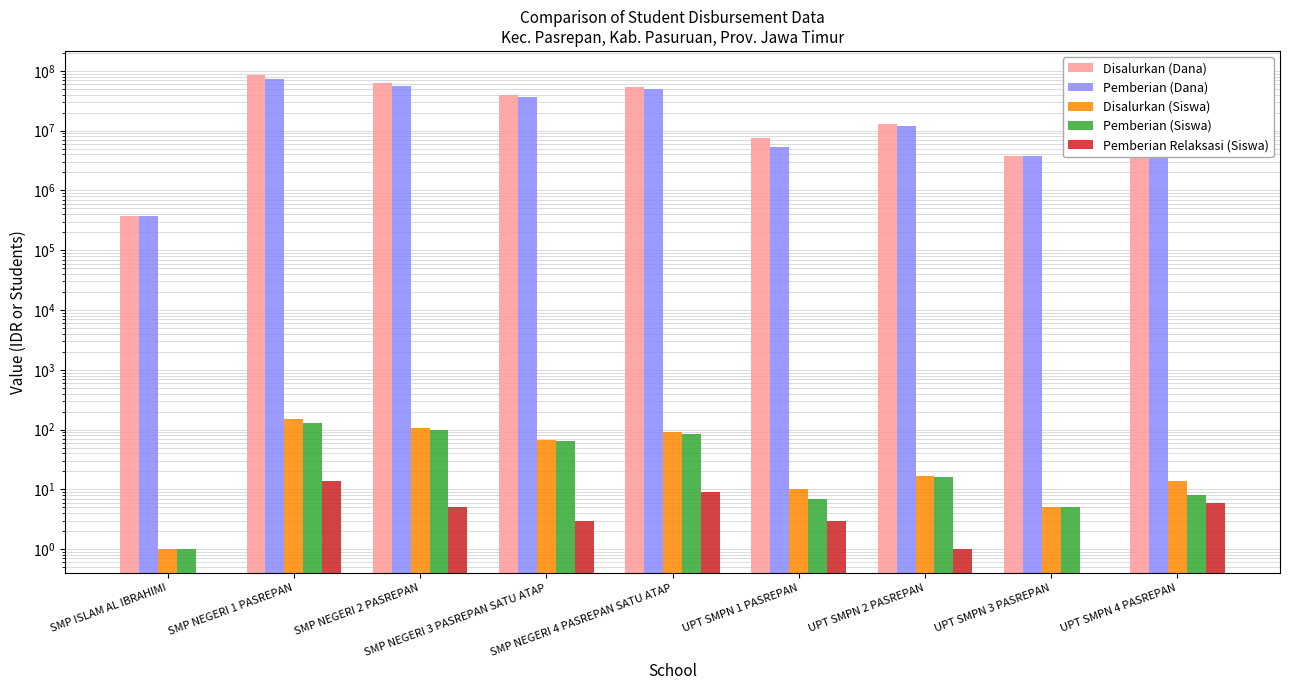

Between UPT SMPN 2 PASREPAN and SMP NEGERI 2 PASREPAN, which is larger?

SMP NEGERI 2 PASREPAN